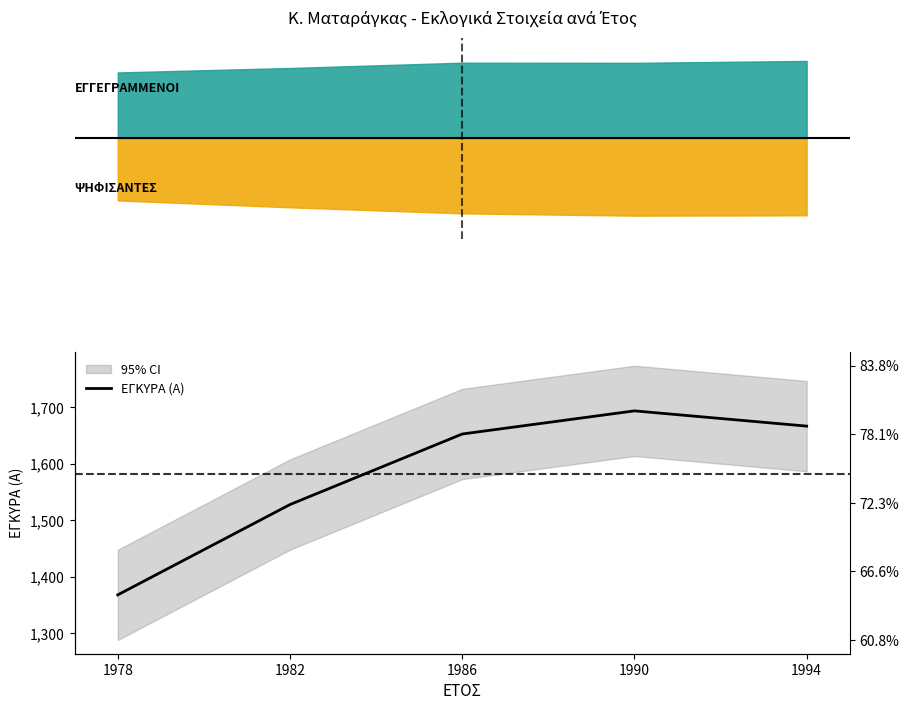

What is the sum of the values at 1990 and 1978?

3062